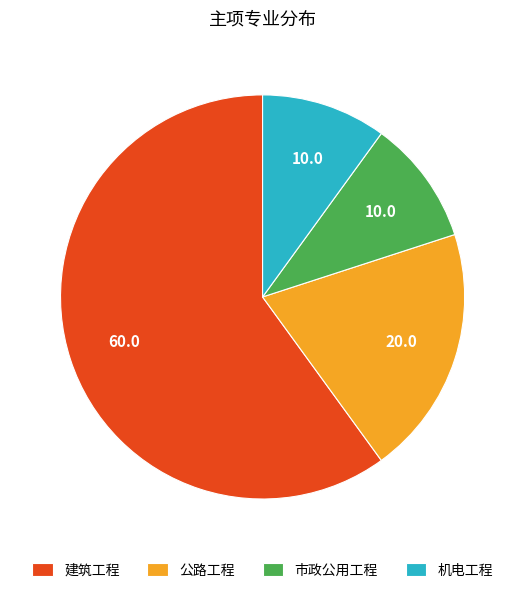

What is the ratio of the value at 公路工程 to the value at 机电工程?

2.0